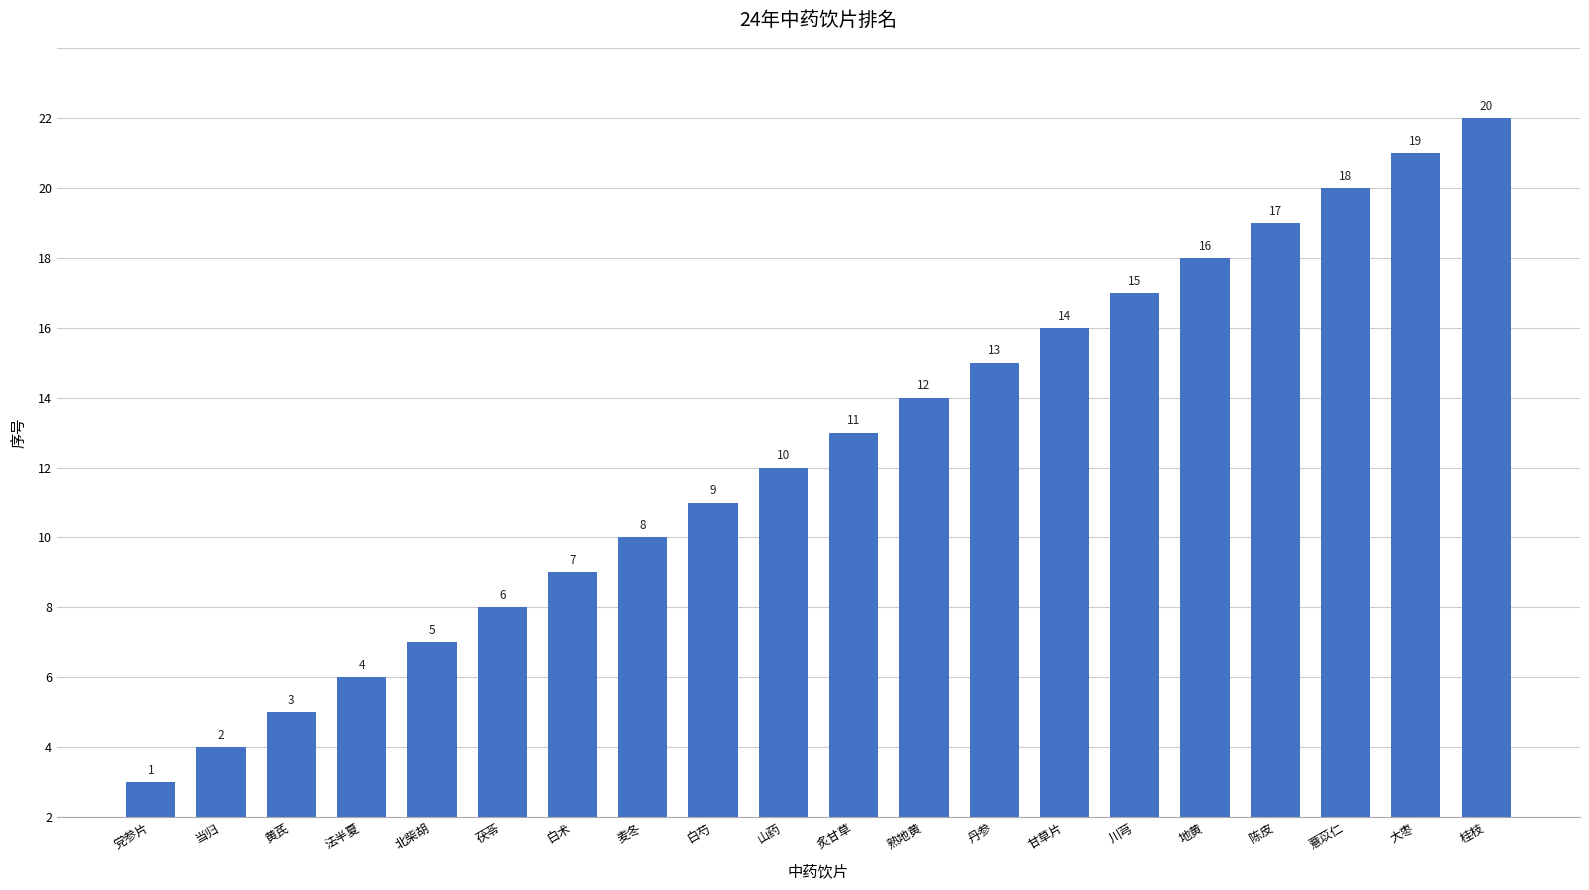

Reading right to left, extract all data points from this chart.

20	19	18	17	16	15	14	13	12	11	10	9	8	7	6	5	4	3	2	1